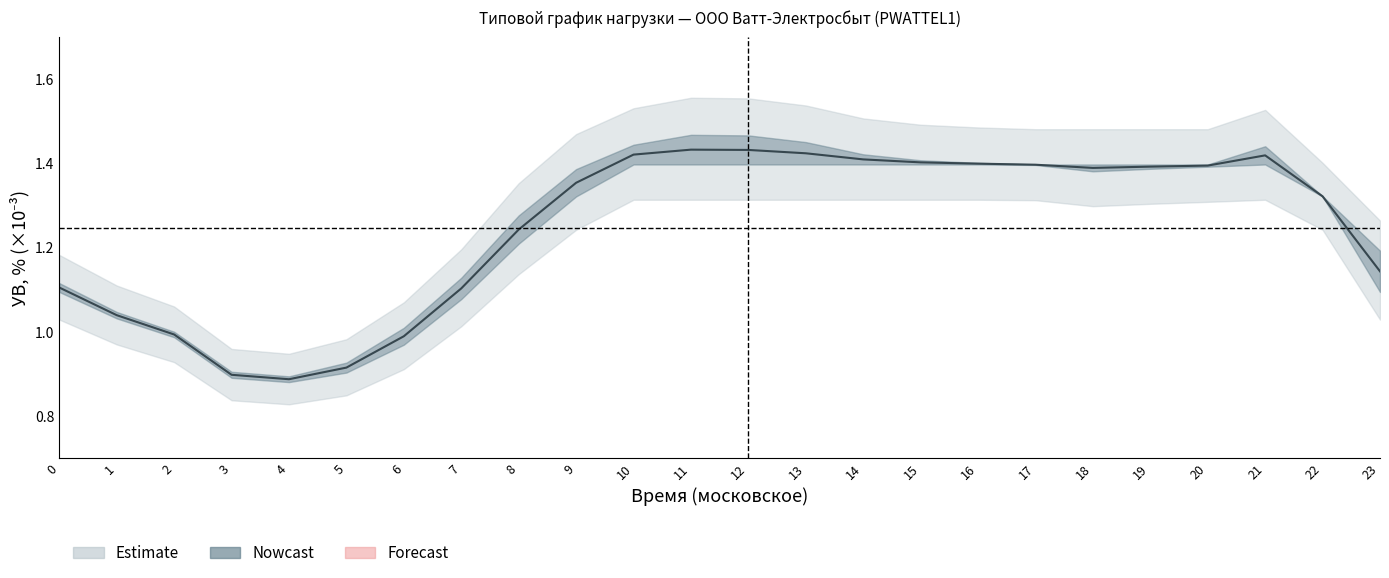

Read the value at 4.

0.9